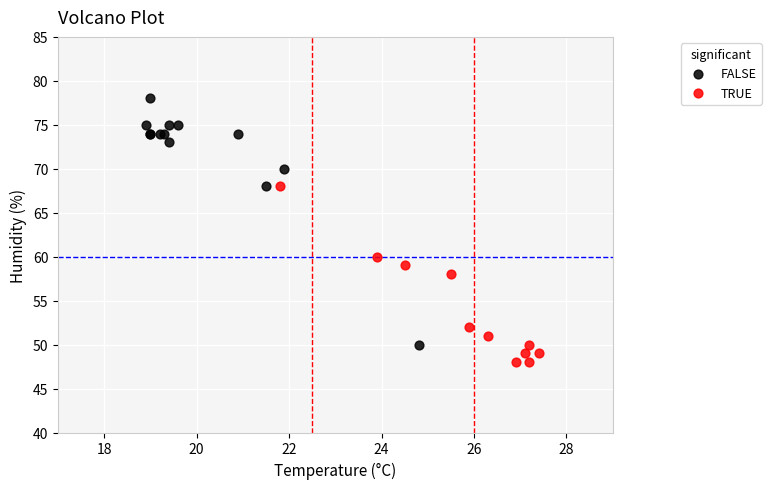

Which series reaches the minimum Y coordinate?

TRUE